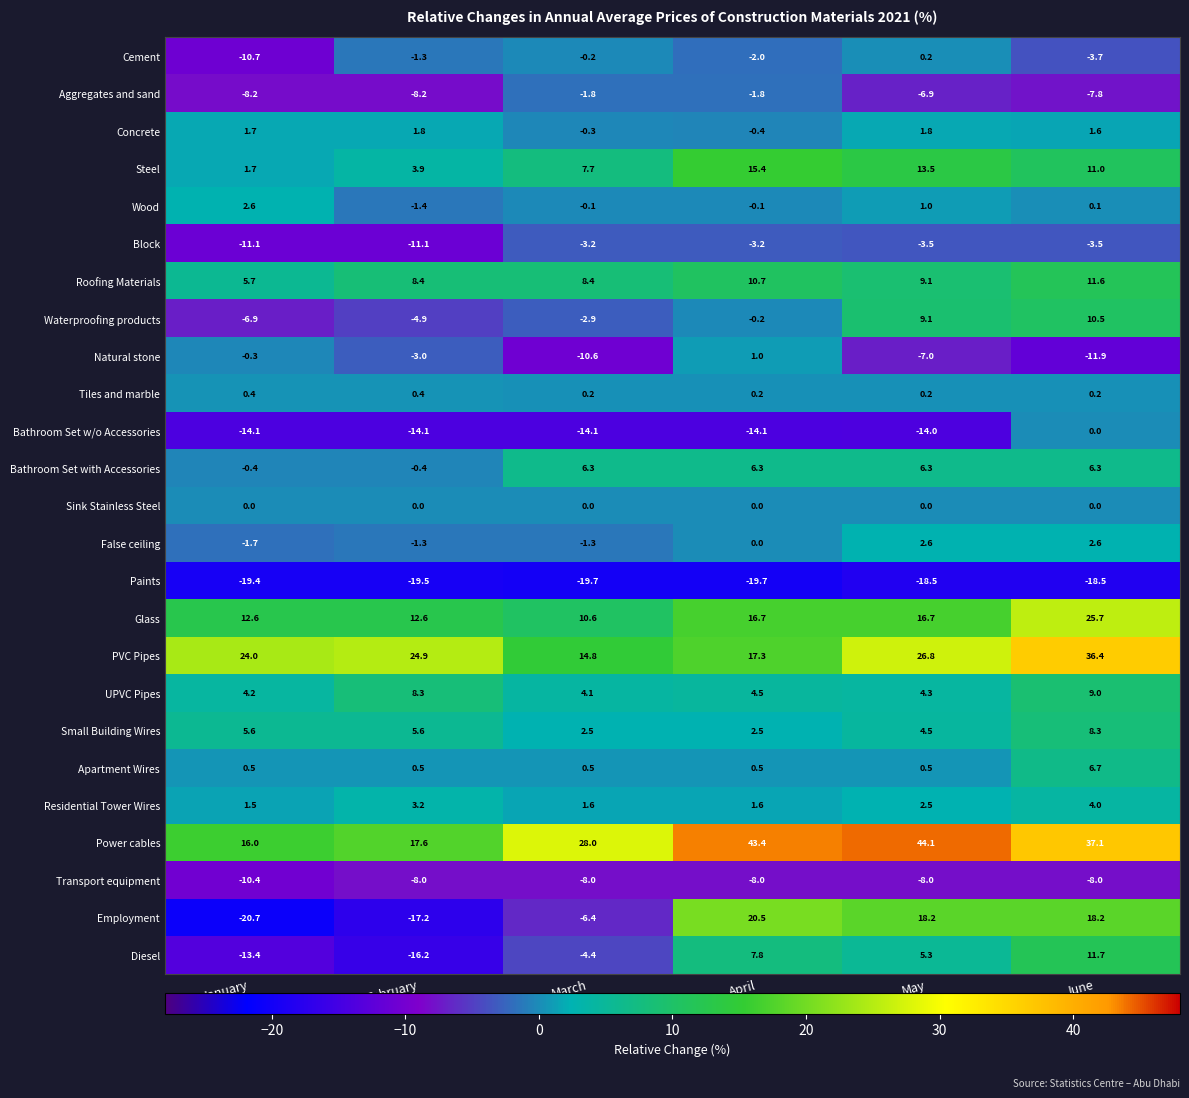

How many categories are shown in the chart?

6